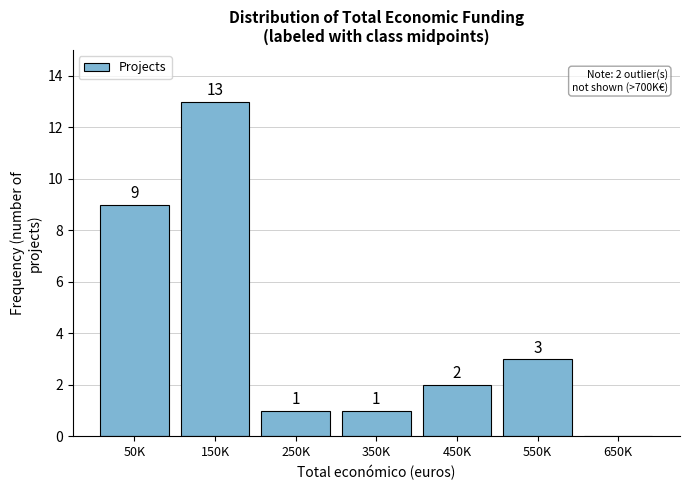

Reading left to right, what are all the values shown in this chart?

50K=9	150K=13	250K=1	350K=1	450K=2	550K=3	650K=0